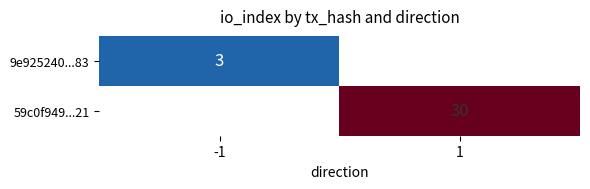

The value of 9e925240...83 at -1 is 3. True or false?

True